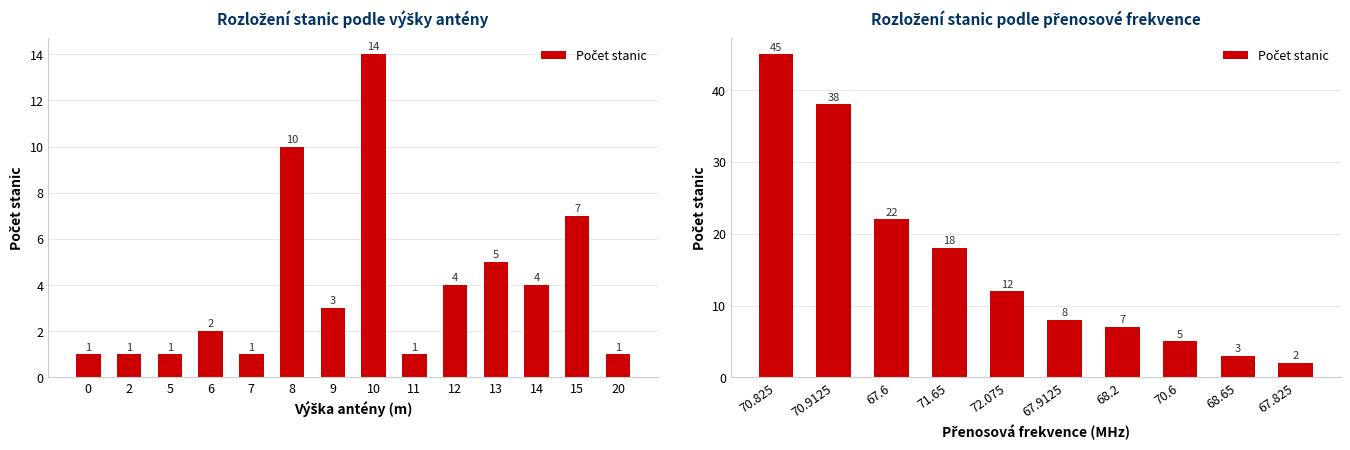

What is the difference between the maximum and minimum values?

43